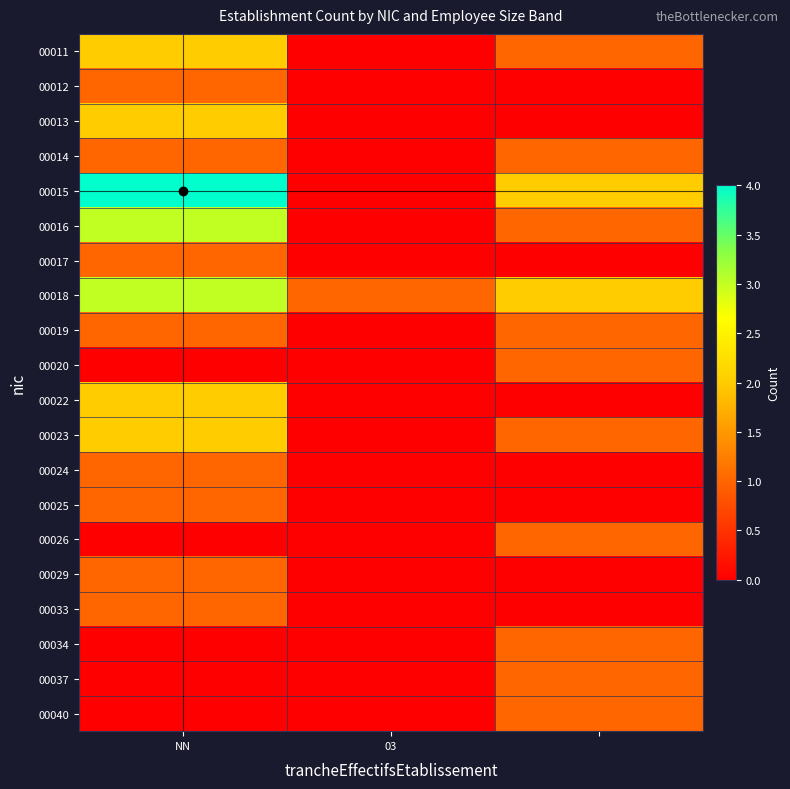

At which category does the chart reach its peak across all series?

NN